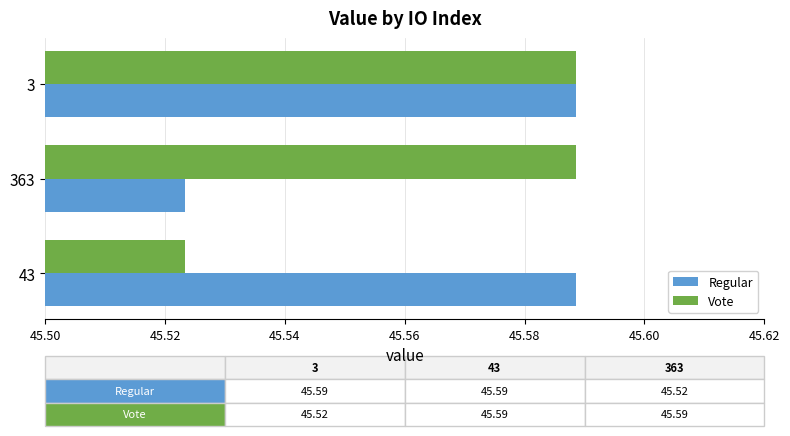

At 43, list the series in order from largest to smallest.

Regular, Vote